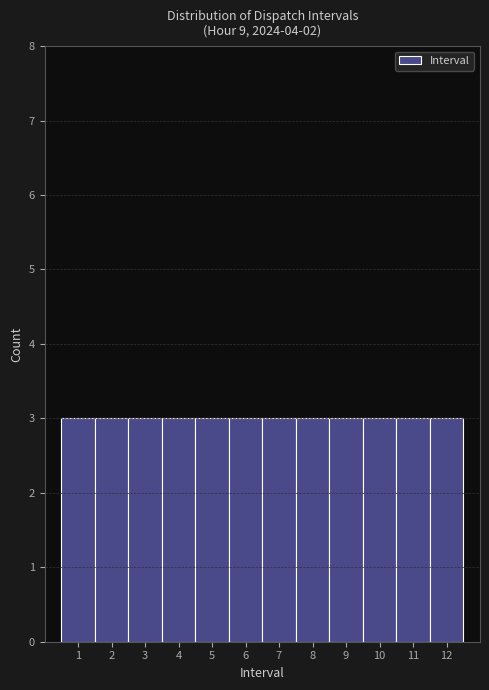

How tall is the bar that spans 5.5 to 6.5 on the x-axis? The values are not printed on the chart, so give them approximately, as read against the axis.

3